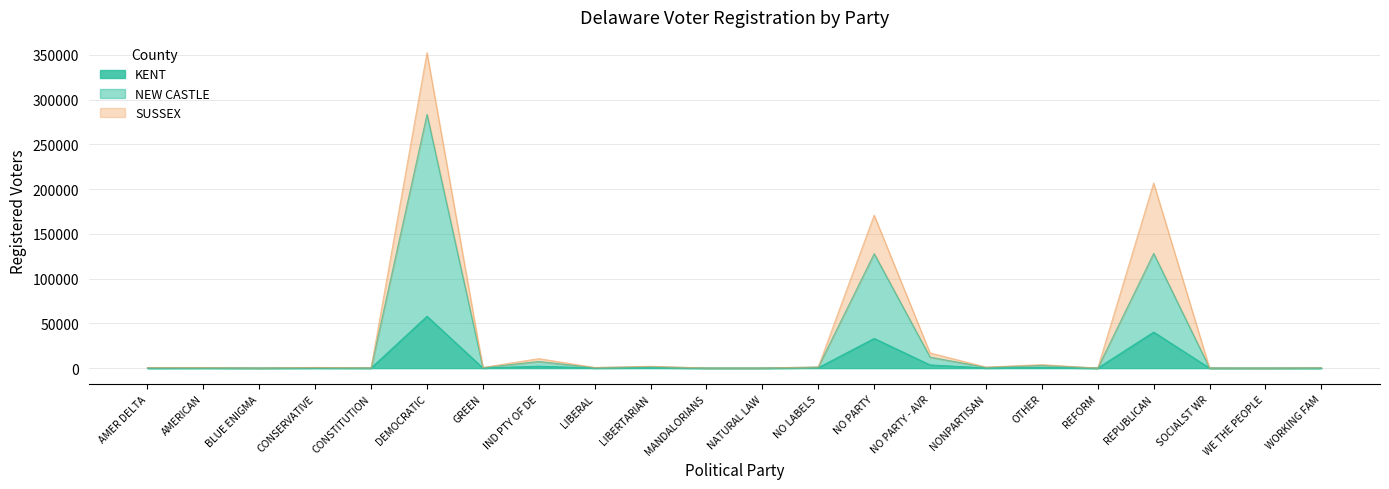

Which label corresponds to the smallest value in the chart?

WE THE PEOPLE